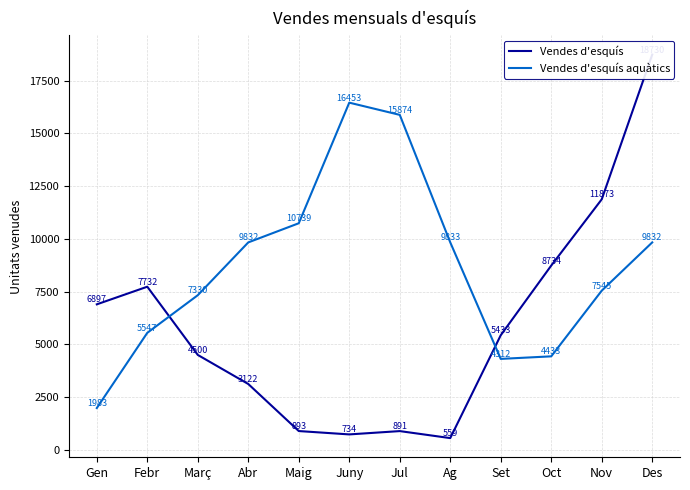

List the series in order of their peak value, lowest first.

Vendes d'esquís aquàtics, Vendes d'esquís